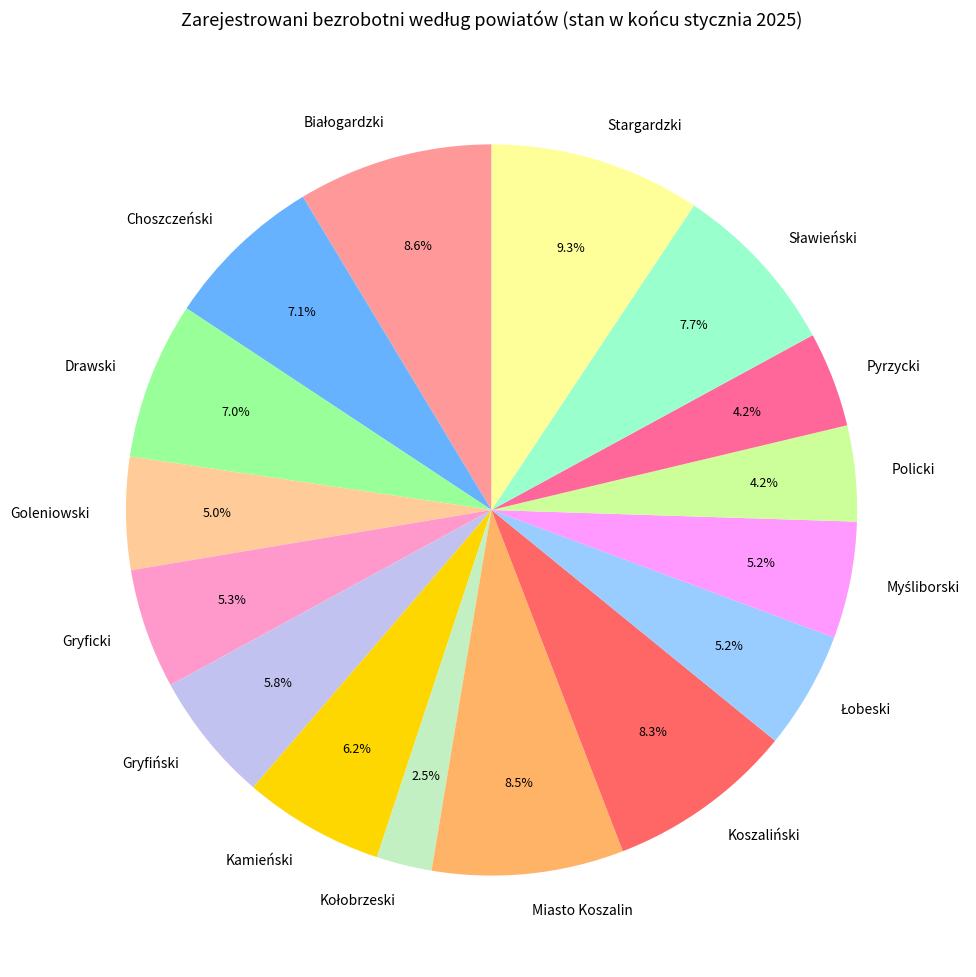

Count the number of slices in the pie.

16